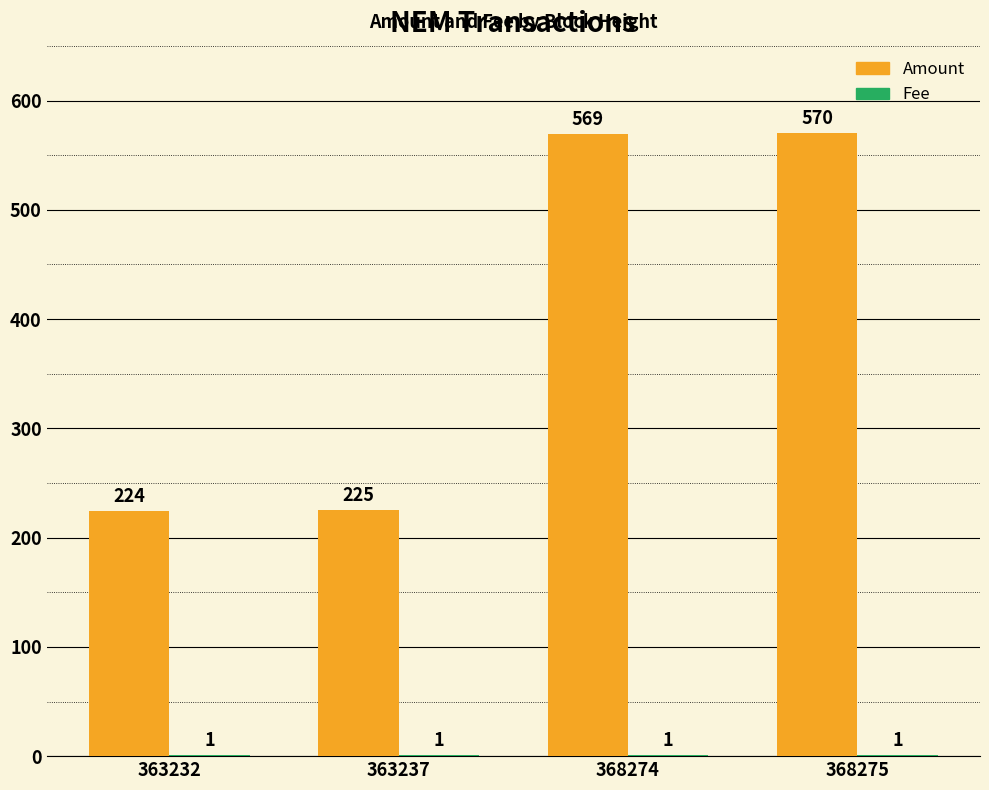

What is the sum of the Amount values at 368275 and 368274?

1139